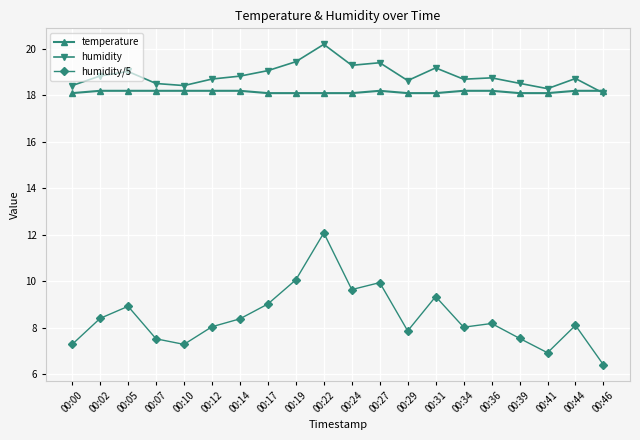

At how many categories does at least one series exceed 7?

20